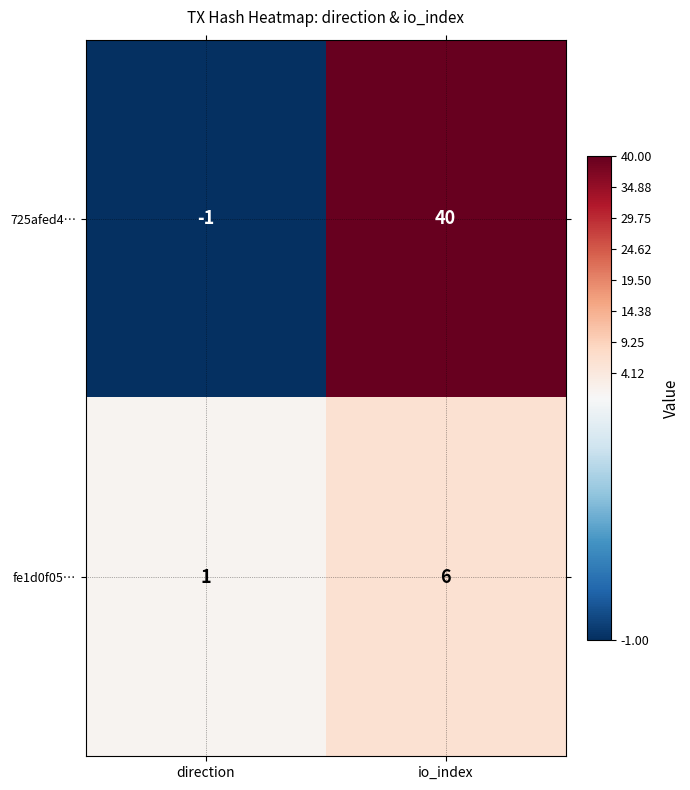

What is the smallest value displayed?

-1